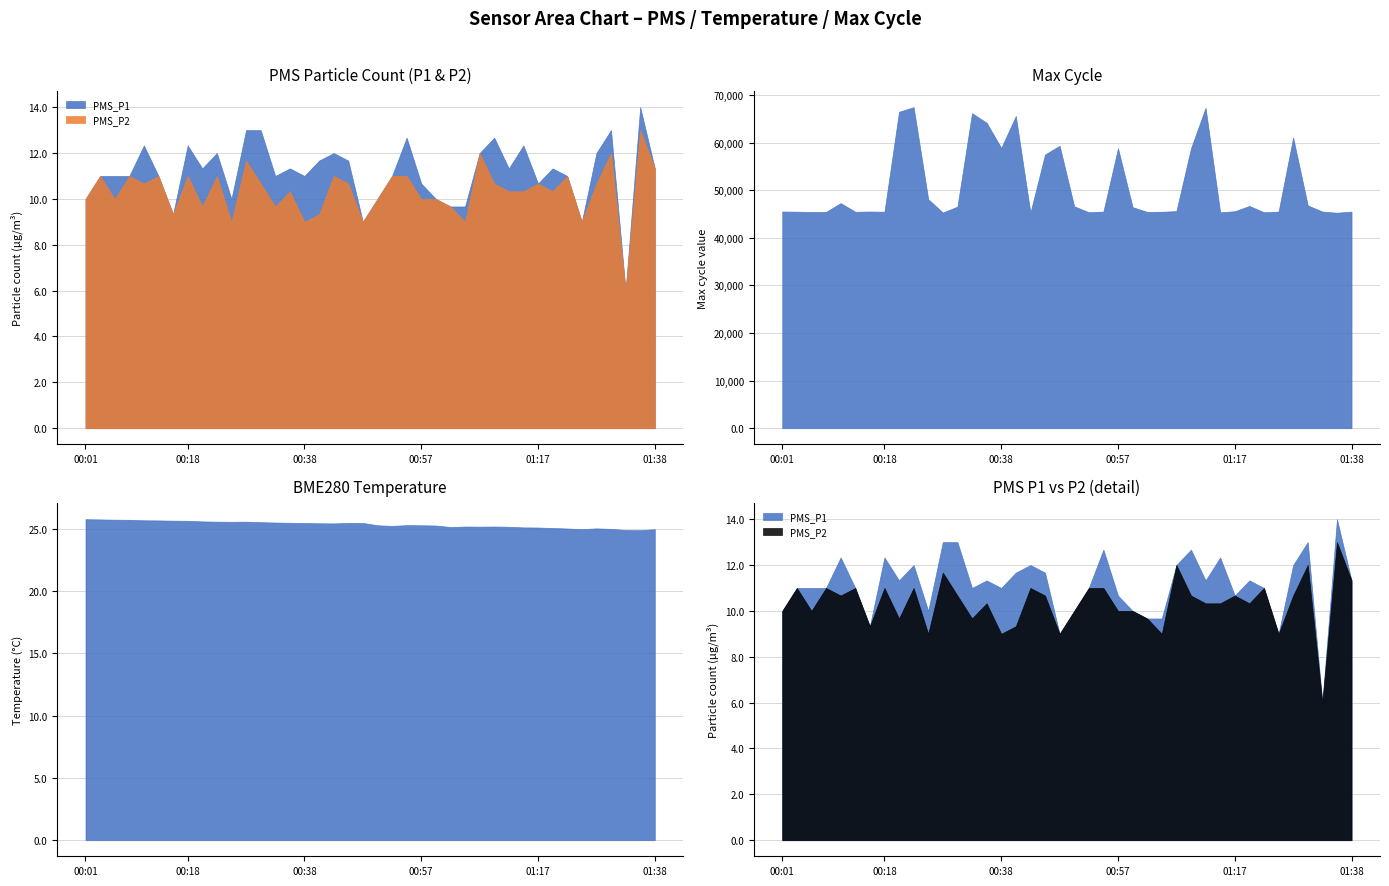

Reading left to right, list all the values displayed in this chart.

PMS_P1: 10.0	11.0	11.0	11.0	12.3	11.0	9.3	12.3	11.3	12.0	10.0	13.0	13.0	11.0	11.3	11.0	11.7	12.0	11.7	9.0	10.0	11.0	12.7	10.7	10.0	9.7	9.7	12.0	12.7	11.3	12.3	10.7	11.3	11.0	9.0	12.0	13.0	6.0	14.0	11.3
PMS_P2: 10.0	11.0	10.0	11.0	10.7	11.0	9.3	11.0	9.7	11.0	9.0	11.7	10.7	9.7	10.3	9.0	9.3	11.0	10.7	9.0	10.0	11.0	11.0	10.0	10.0	9.7	9.0	12.0	10.7	10.3	10.3	10.7	10.3	11.0	9.0	10.7	12.0	6.0	13.0	11.3
BME280_temperature: 25.8	25.8	25.7	25.7	25.7	25.7	25.7	25.6	25.6	25.6	25.6	25.6	25.5	25.5	25.5	25.5	25.4	25.4	25.5	25.5	25.3	25.2	25.3	25.3	25.3	25.1	25.2	25.2	25.2	25.2	25.1	25.1	25.1	25.0	25.0	25.0	25.0	24.9	24.9	25.0
Max_cycle: 45510.0	45475.0	45413.0	45419.0	47278.0	45459.0	45506.0	45466.0	66456.0	67422.0	48108.0	45288.0	46542.0	66161.0	64153.0	58862.0	65563.0	45277.0	57486.0	59316.0	46606.0	45360.0	45499.0	58787.0	46428.0	45424.0	45462.0	45591.0	58789.0	67287.0	45348.0	45571.0	46675.0	45355.0	45498.0	61037.0	46795.0	45496.0	45255.0	45490.0